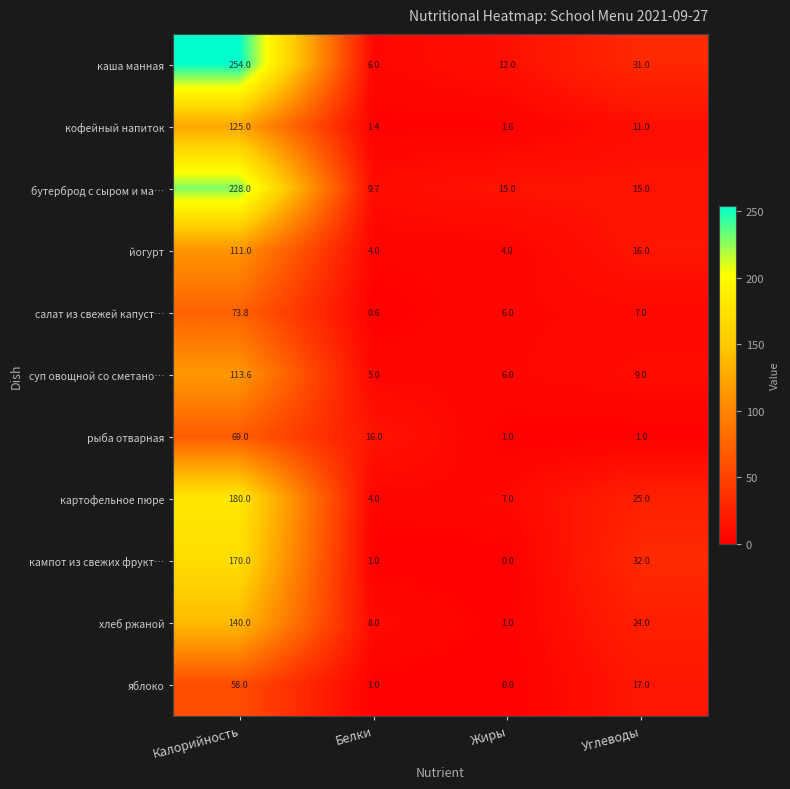

At which label does каша манная reach its minimum?

Белки